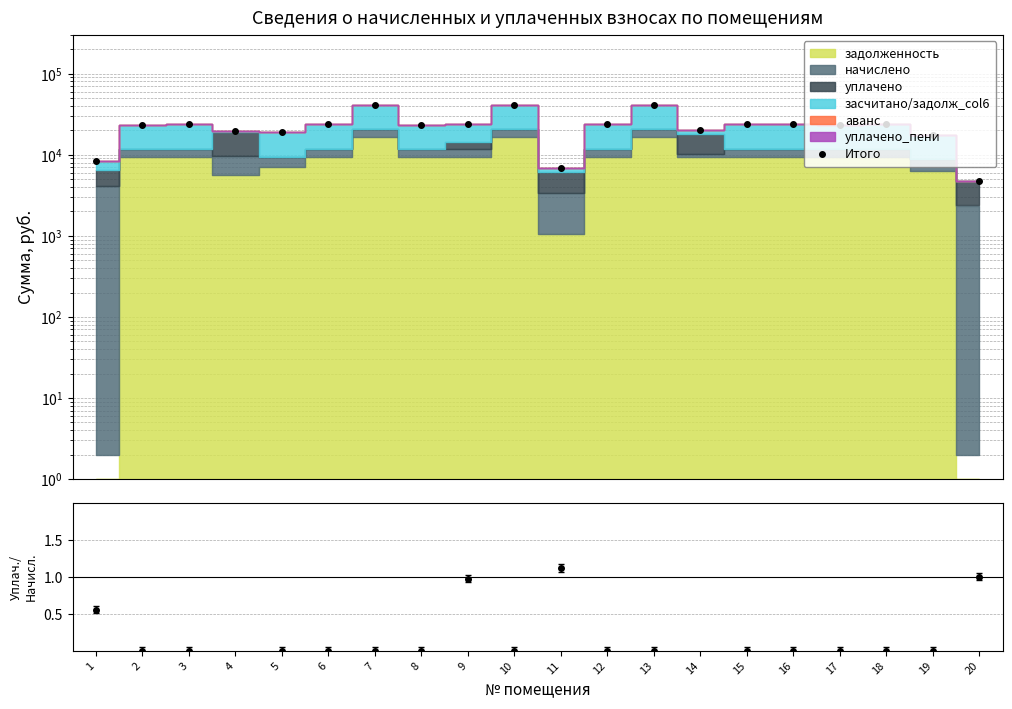

List the labels in order of уплачено/начислено value, largest first.

14, 4, 11, 20, 9, 1, 2, 3, 5, 6, 7, 8, 10, 12, 13, 15, 16, 17, 18, 19